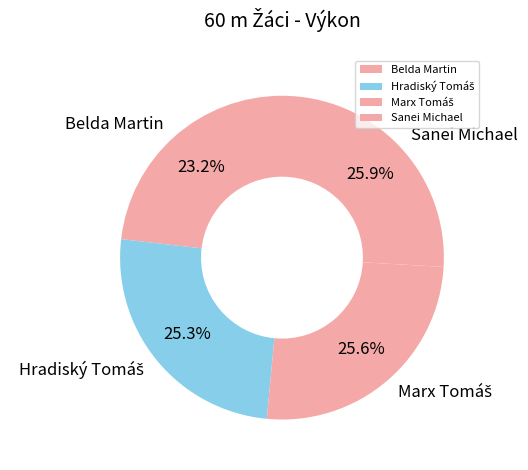

How many slices are in this pie chart?

4